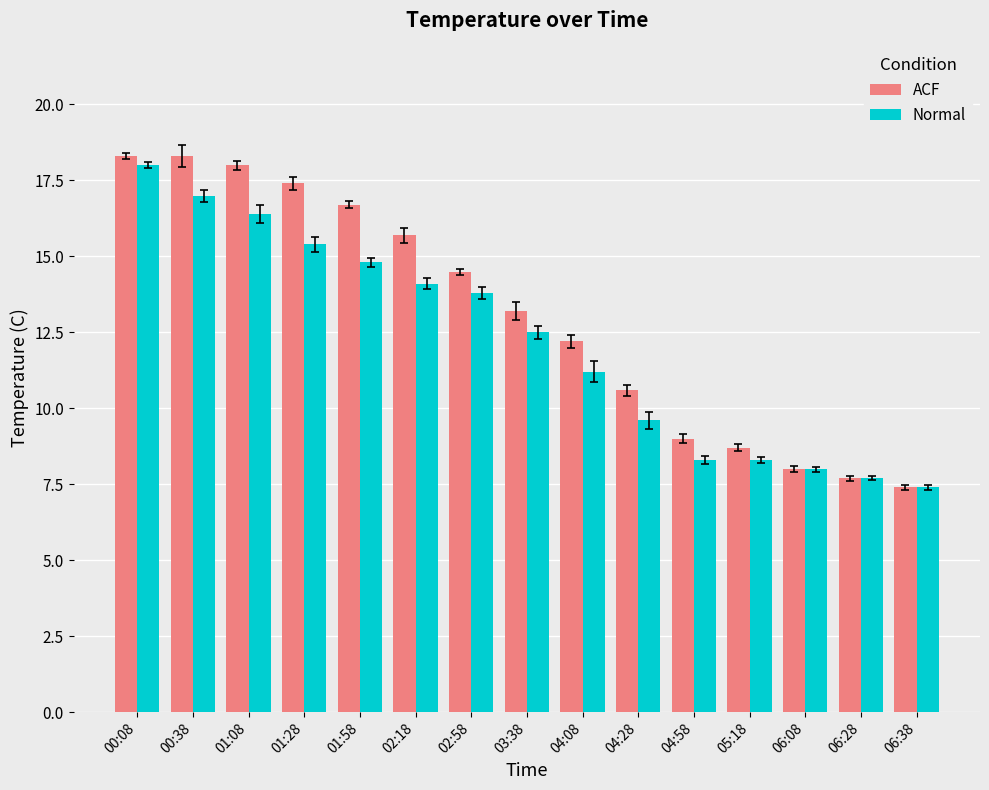

What is the total value across all series at 05:18?

17.0